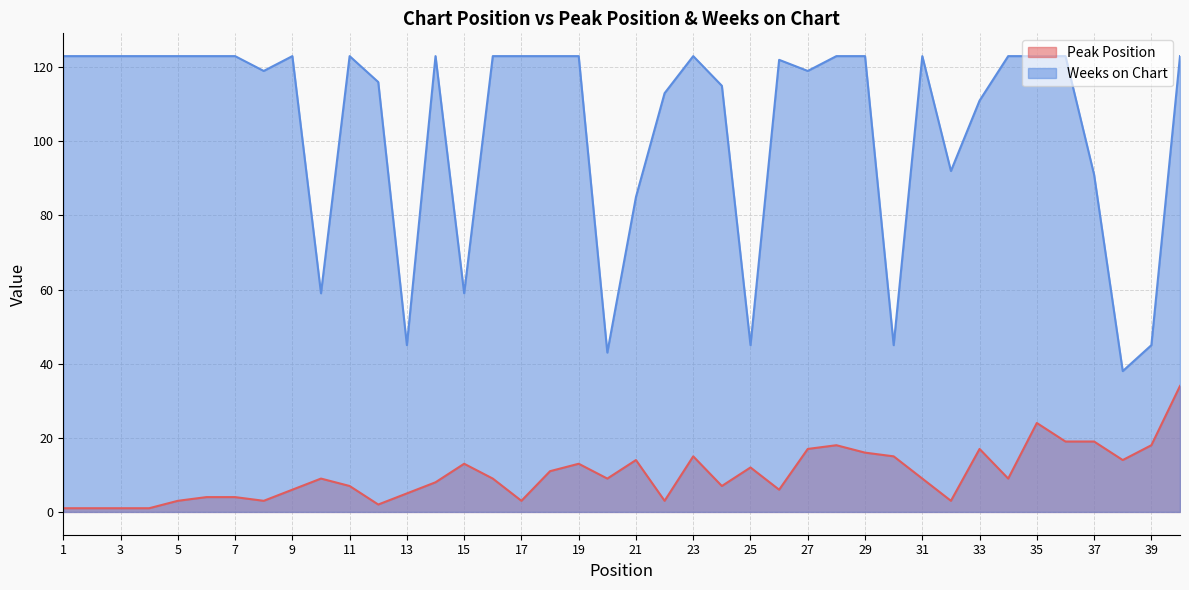

In Weeks on Chart, how many points are lower than both neighbors (excluding endpoints)?

10